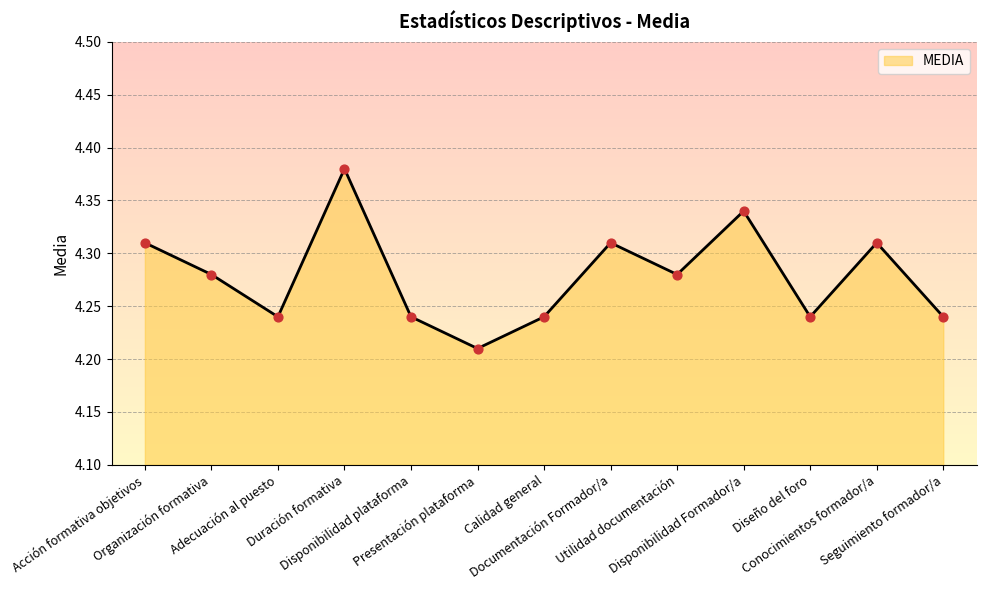

What is the ratio of the value at Disponibilidad Formador/a to the value at Conocimientos formador/a?

1.0